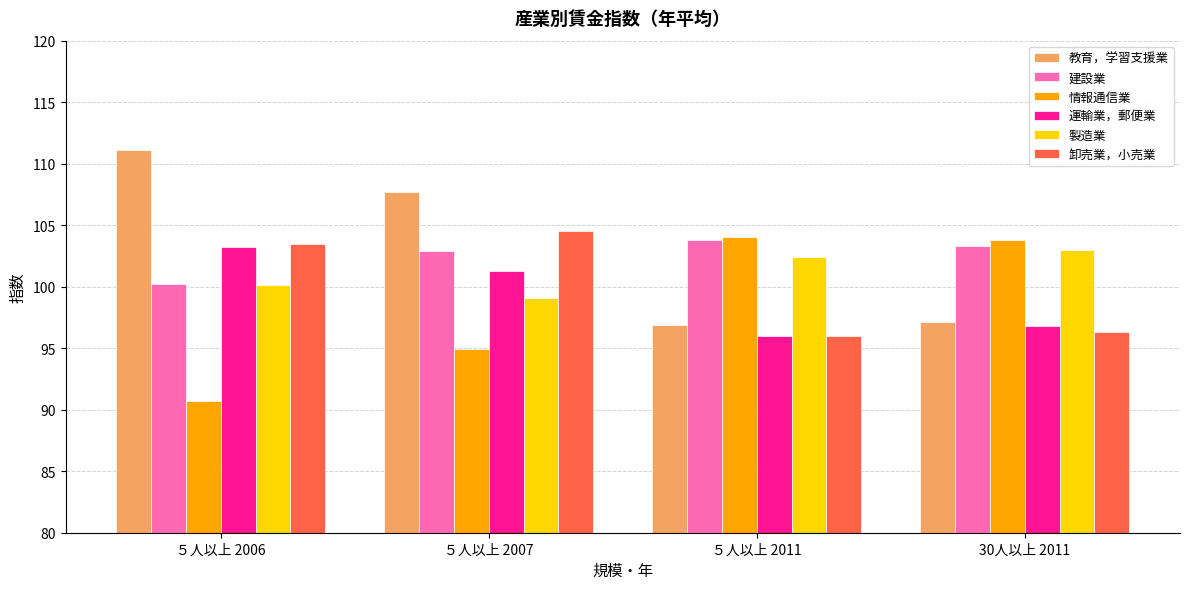

How many bars are there in each group?

6